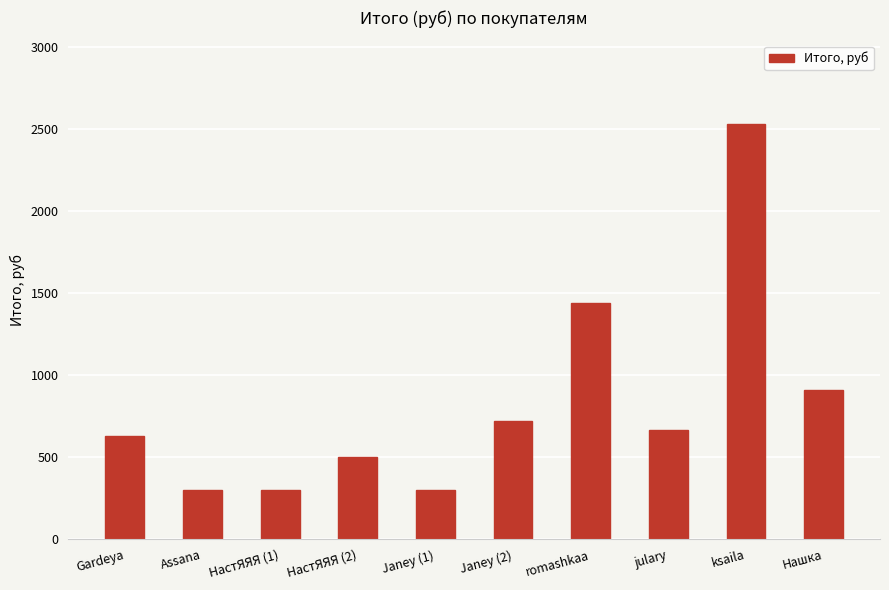

How many data points are less than 664?

5